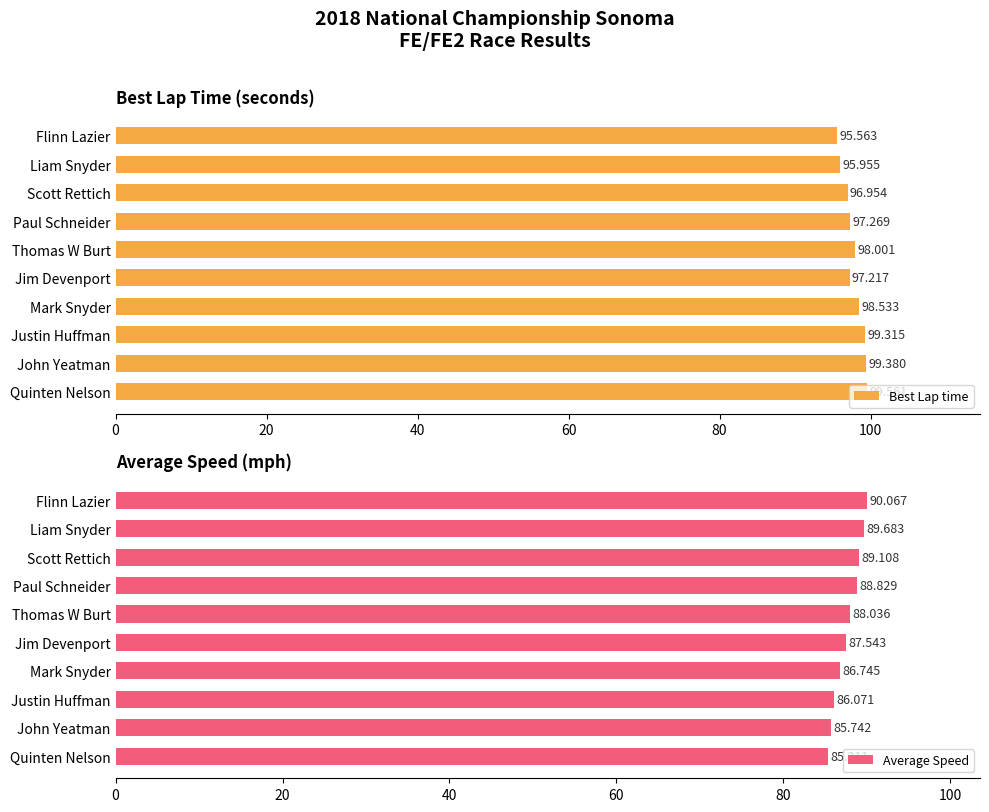

The Best Lap time series shows 65.3 at 0. True or false?

False